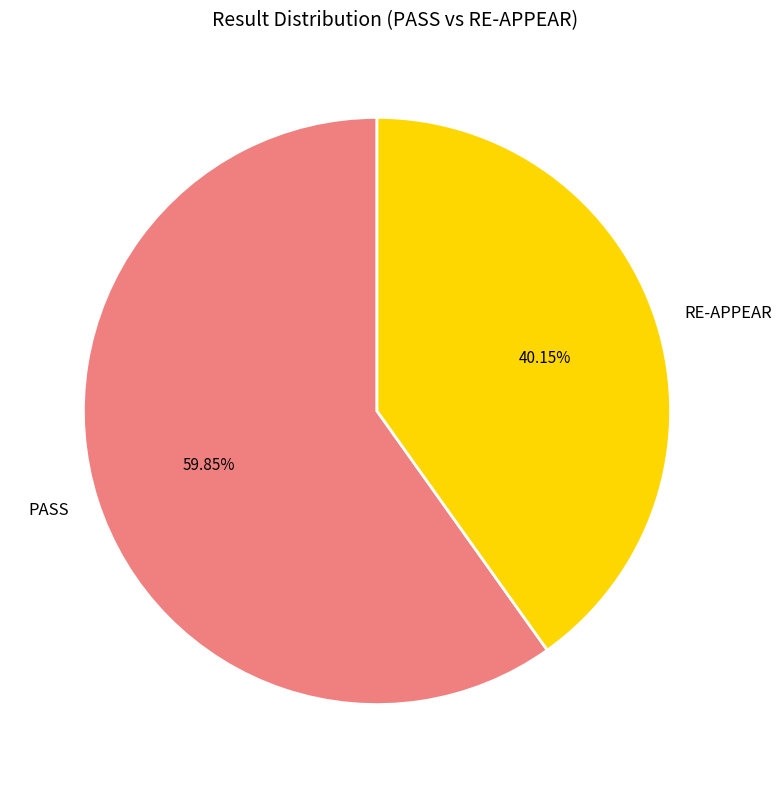

What percentage do PASS and RE-APPEAR together represent?

100.0%